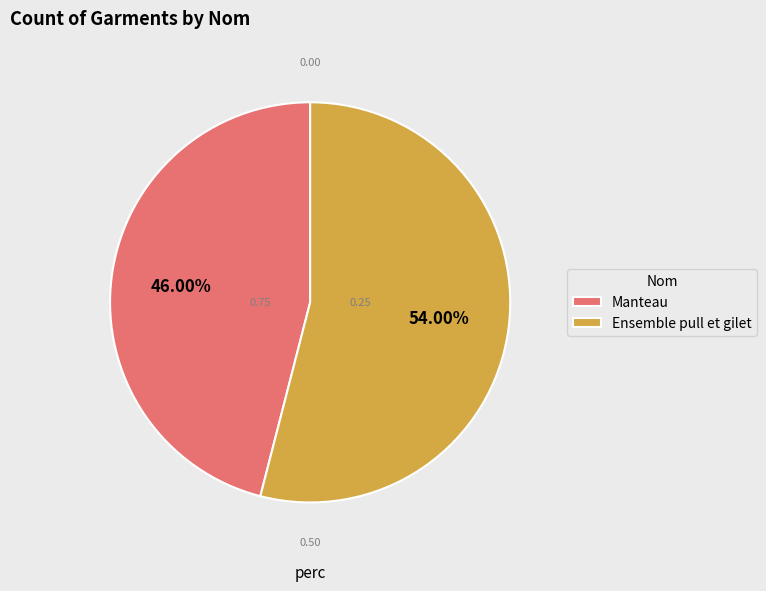

How many segments does this pie chart have?

2